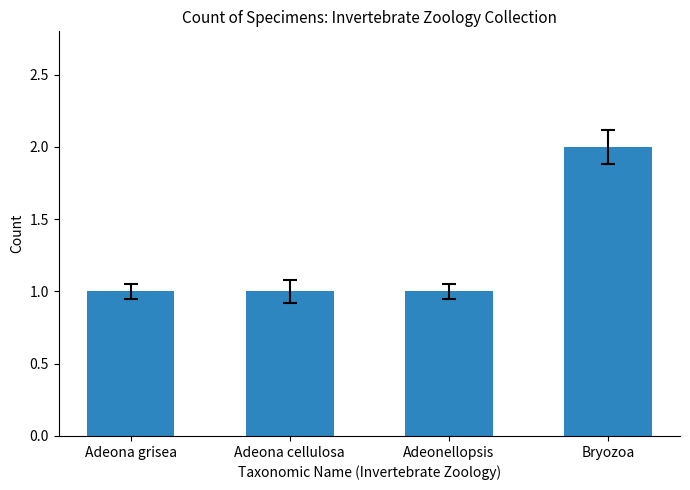

The chart shows a value of 2 at Adeona cellulosa. True or false?

False